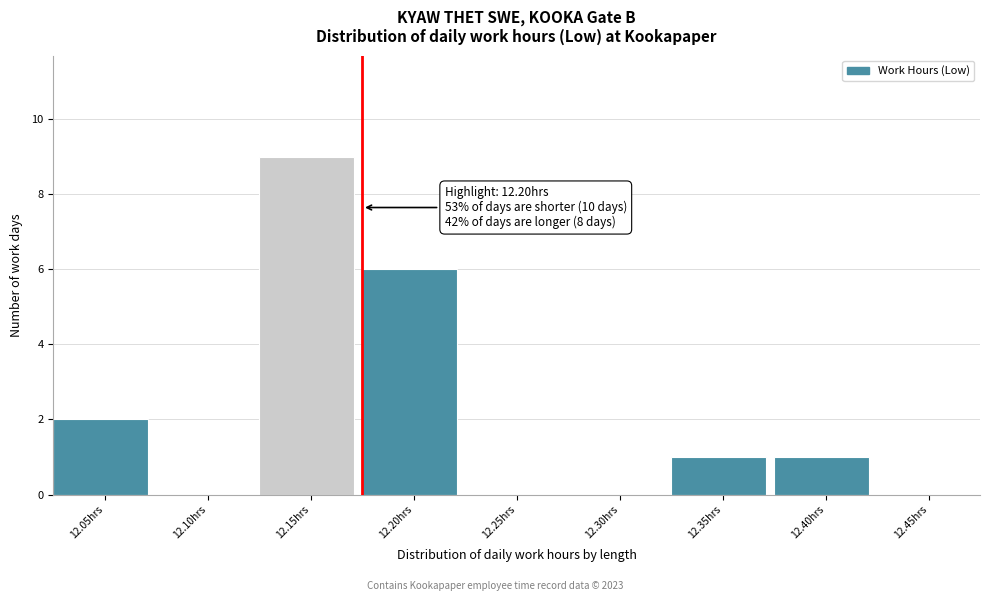

Reading right to left, list all the values displayed in this chart.

12.45hrs=0	12.40hrs=1	12.35hrs=1	12.30hrs=0	12.25hrs=0	12.20hrs=6	12.15hrs=9	12.10hrs=0	12.05hrs=2